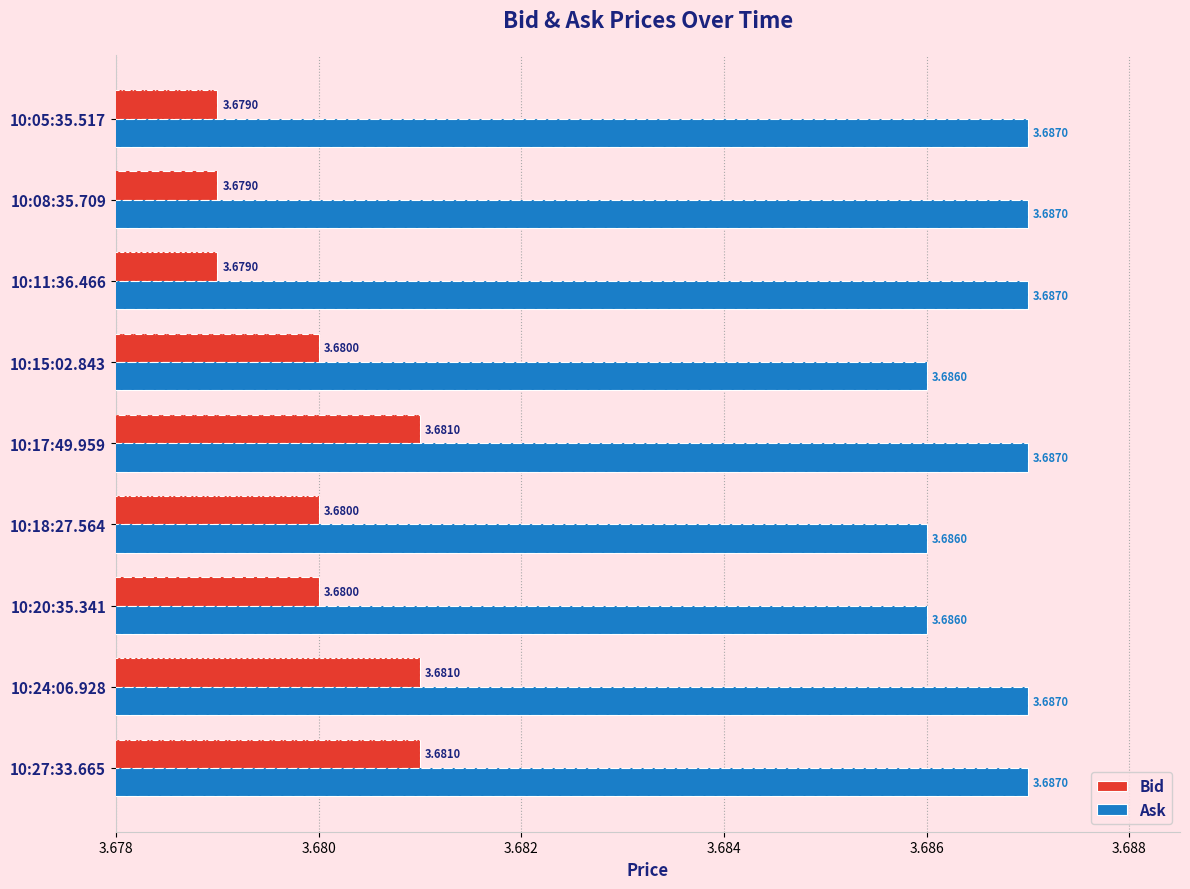

Which series has the widest spread of values?

Bid